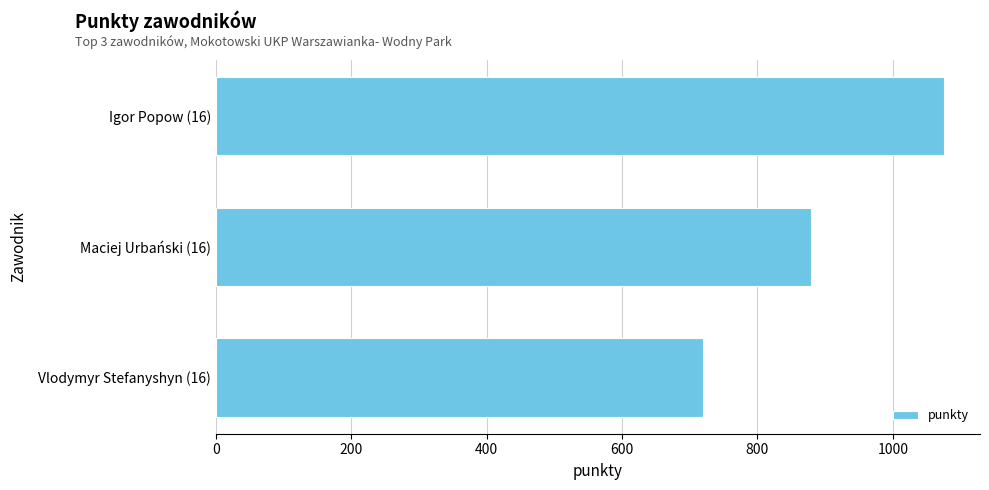

Rank the categories by value from highest to lowest.

Igor Popow (16), Maciej Urbański (16), Vlodymyr Stefanyshyn (16)